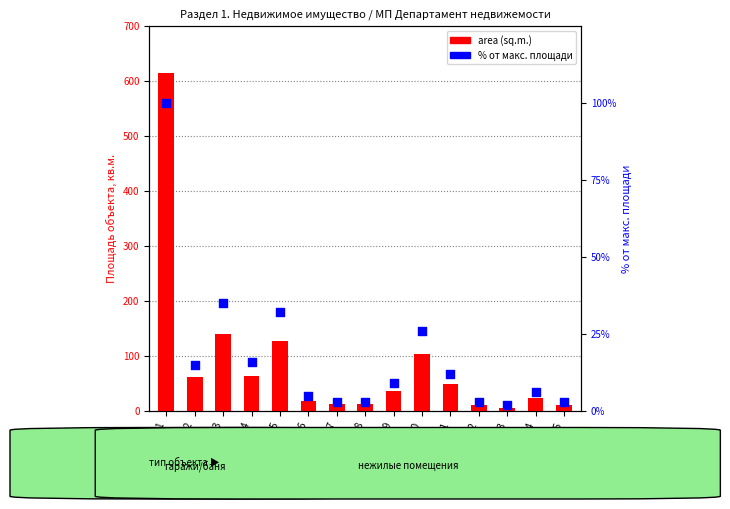

Is the value of % от макс. площади at 11 greater than the value of area (sq.m.) at 5?

No